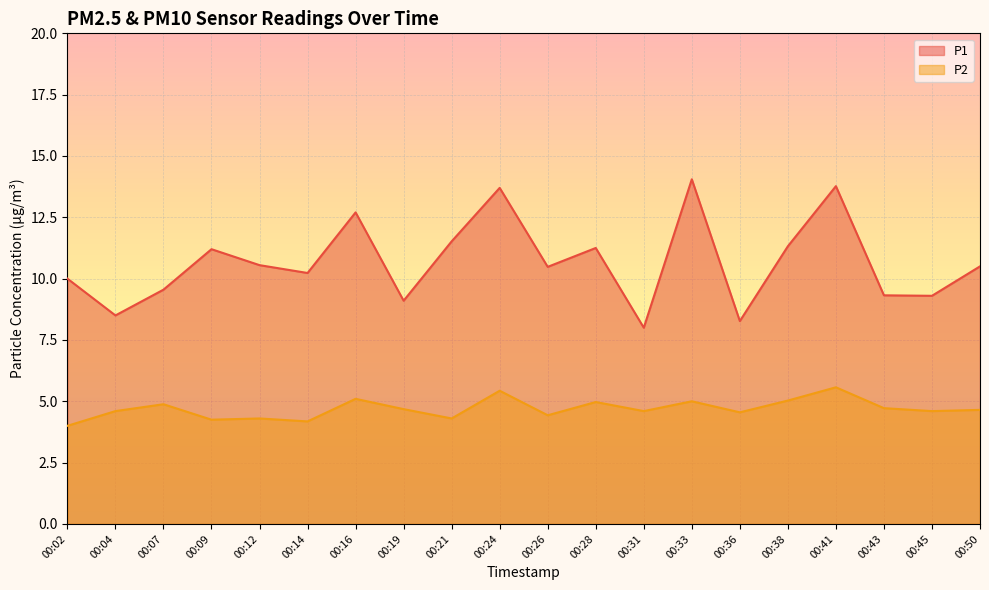

Which series changed the most between 00:19 and 00:24?

P1